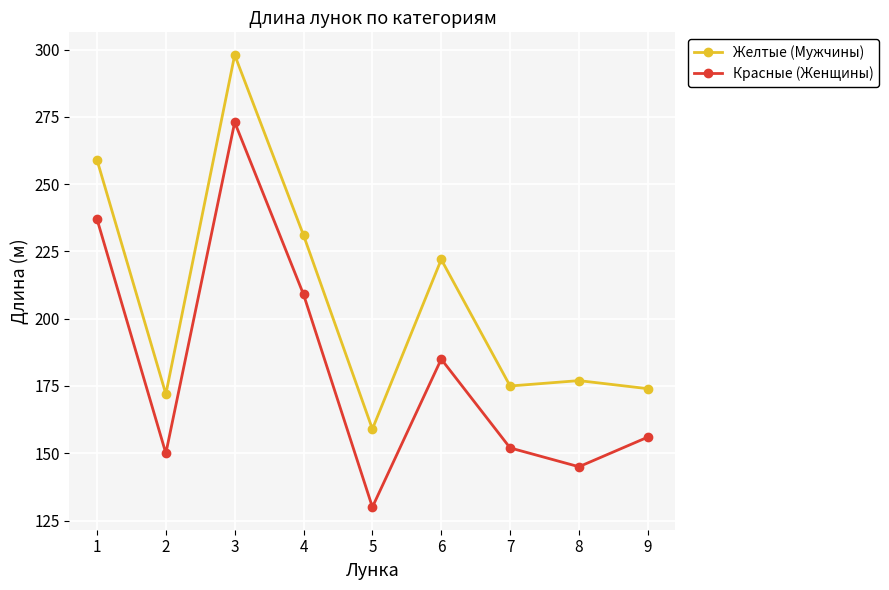

Where is Желтые (Мужчины) nearest to the value 228?

4